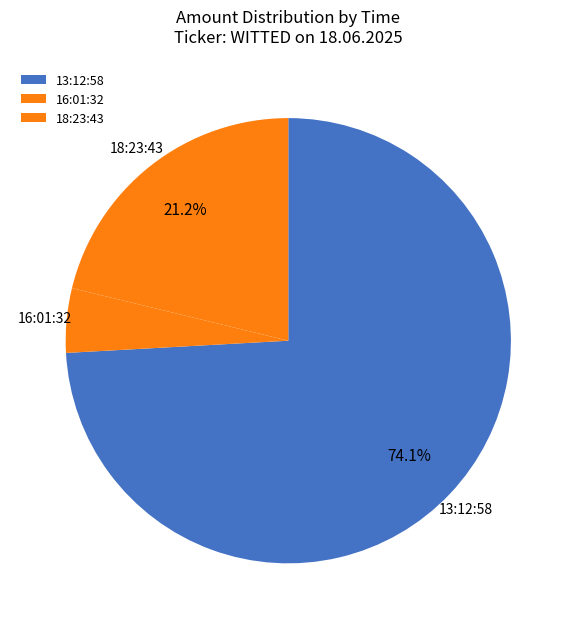

How many slices are in this pie chart?

3